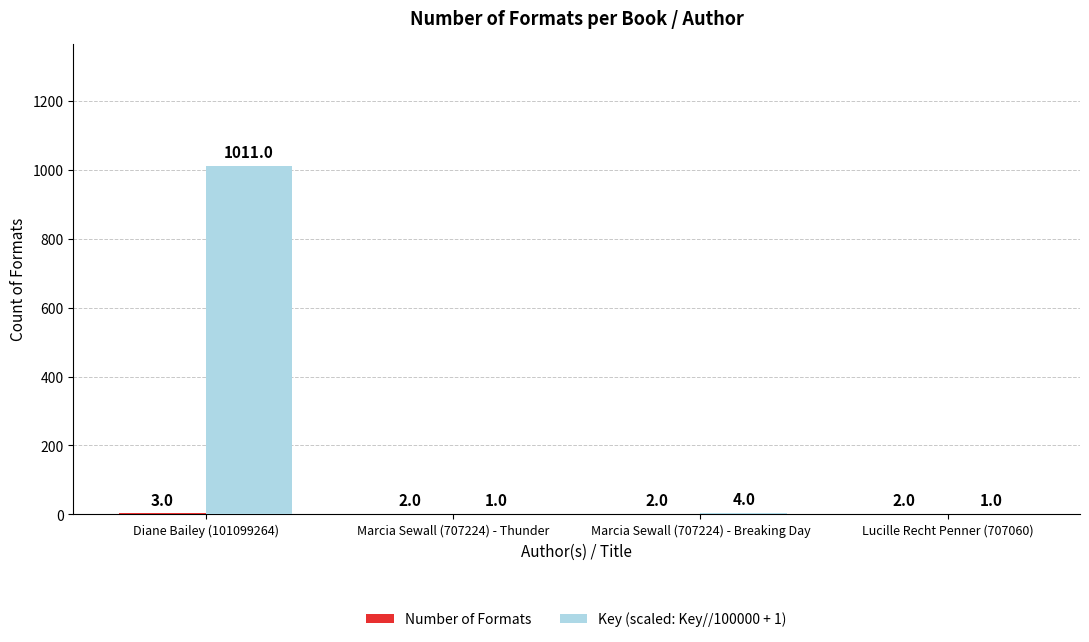

At which category is the sum across all series the highest?

Diane Bailey (101099264)